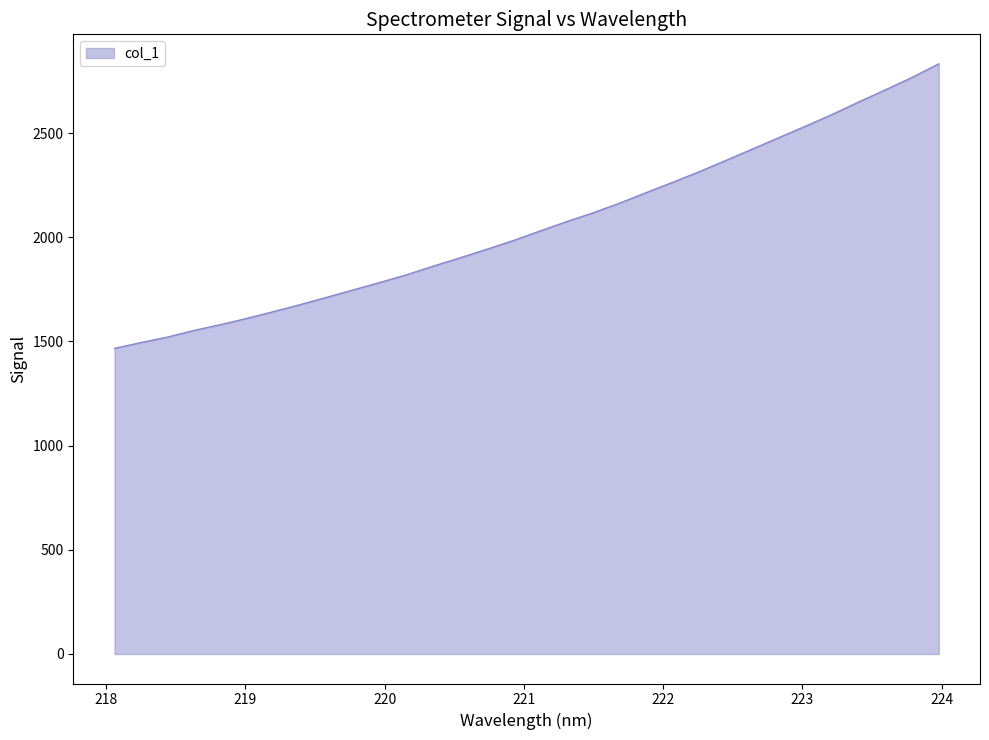

What is the minimum value shown in the chart?

1466.6